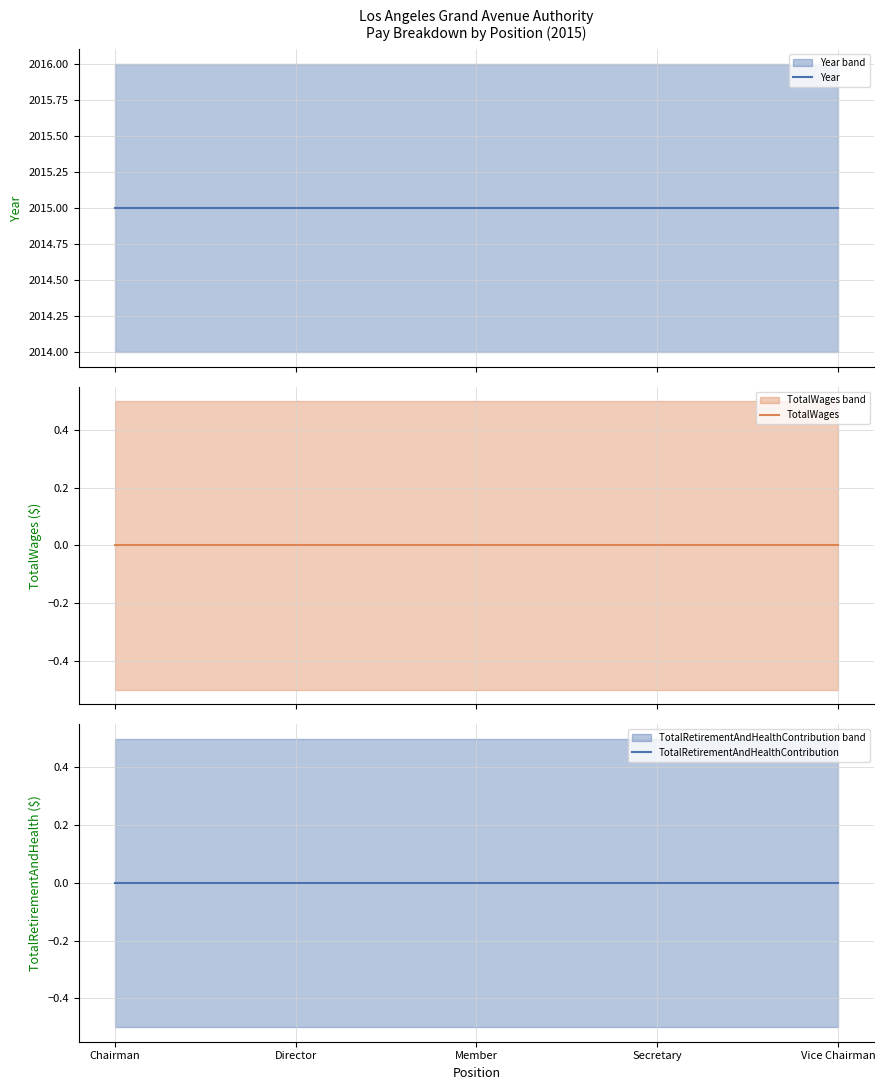

Is the value of TotalWages at Member greater than the value of TotalRetirementAndHealthContribution at Member?

No